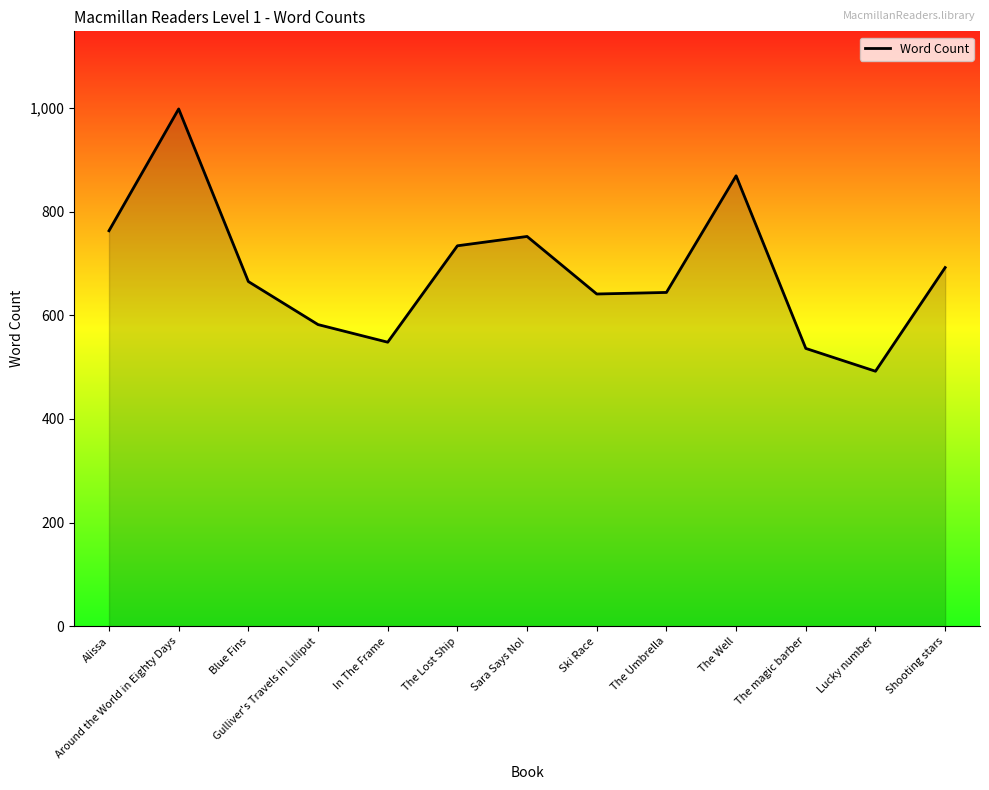

What is the change in value from Alissa to Blue Fins?

-98